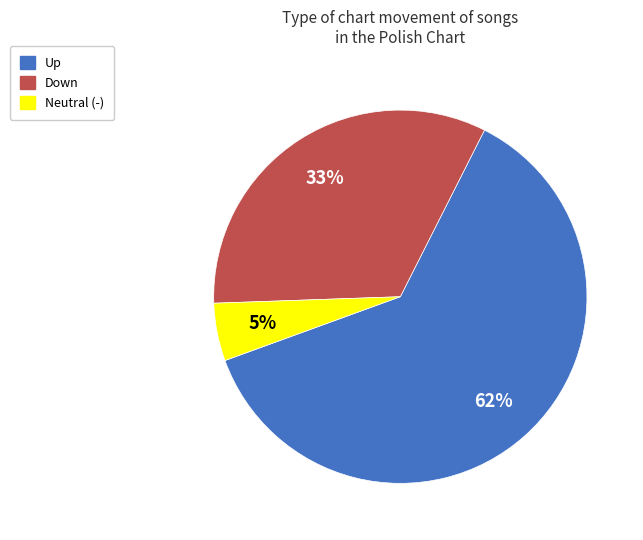

To the nearest percent, what is the average slice percentage?

33%